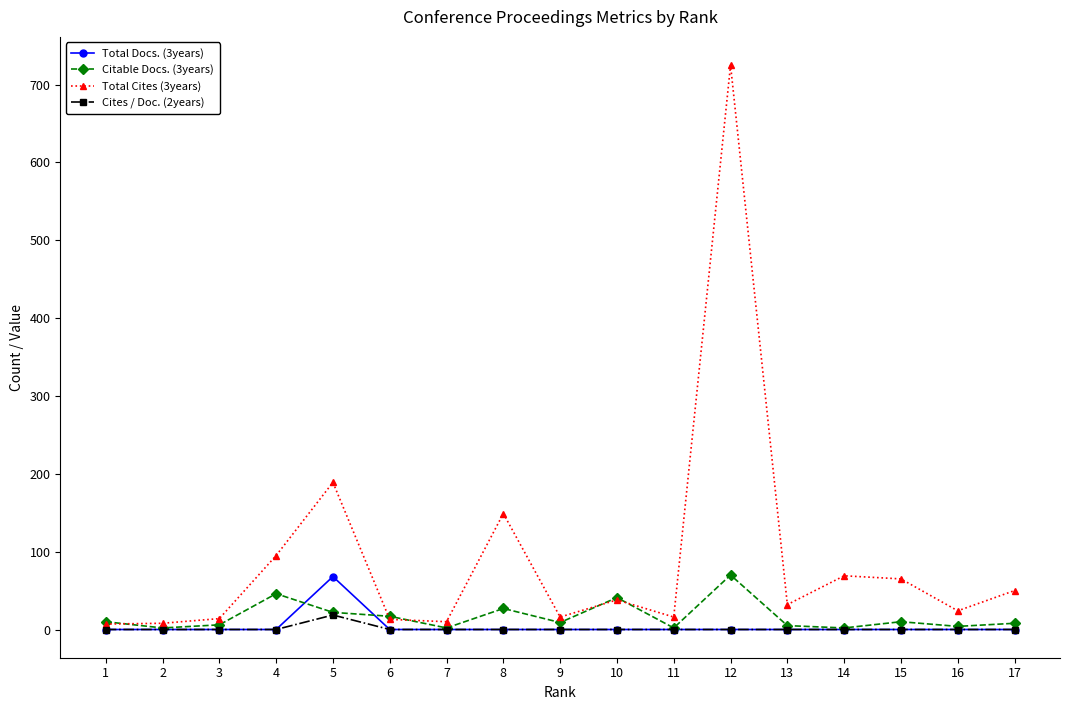

True or false: Total Cites (3years) has more than 2 interior local peaks.

True